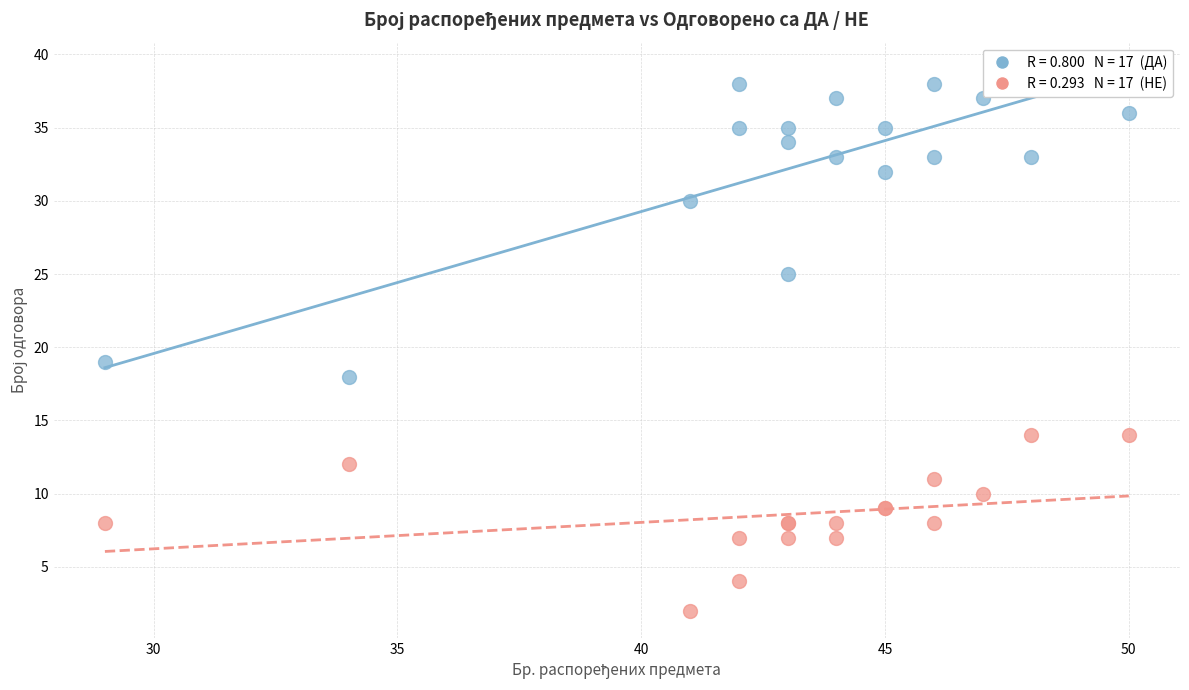

Across all series, what Y value is closest to 20?

19